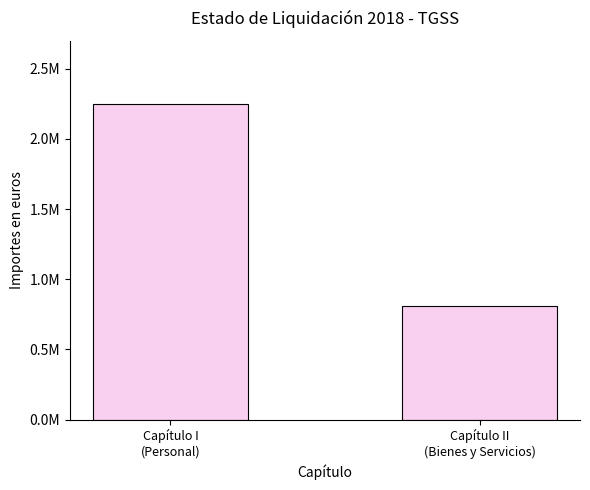

Does the chart contain any negative values?

No